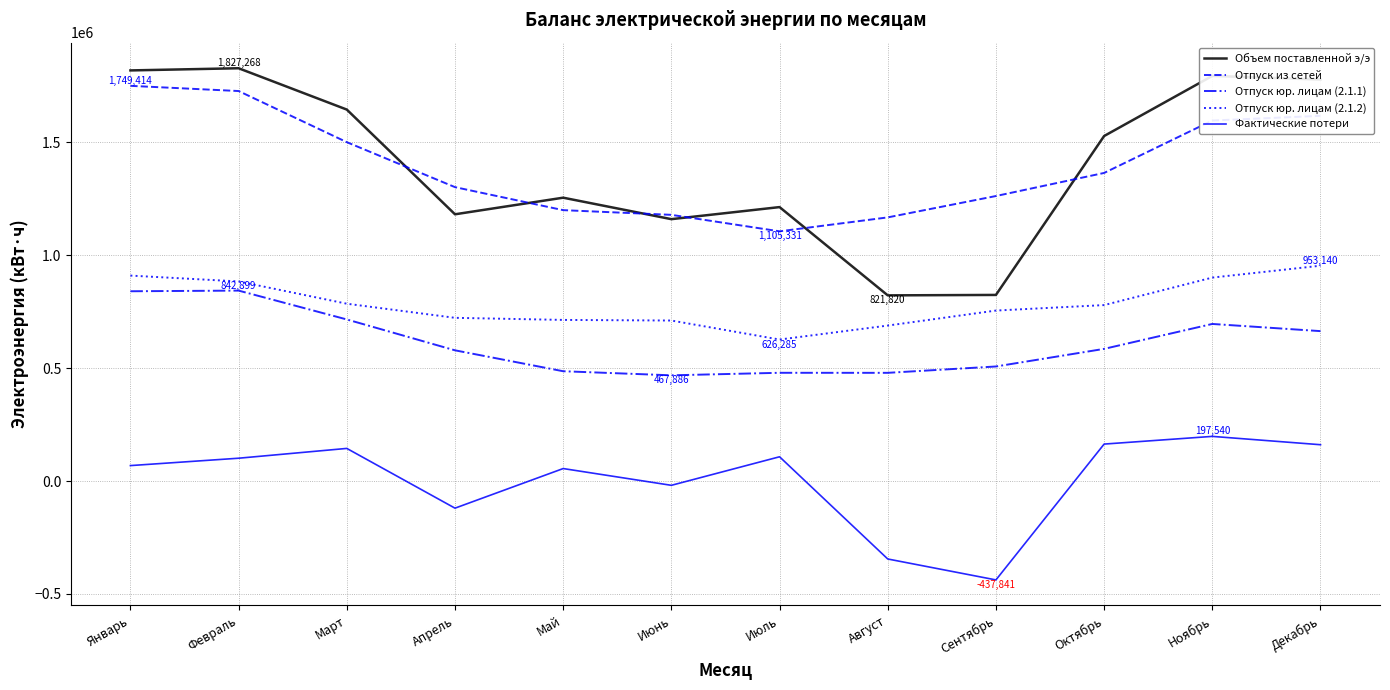

What is the smallest value displayed?

-437841